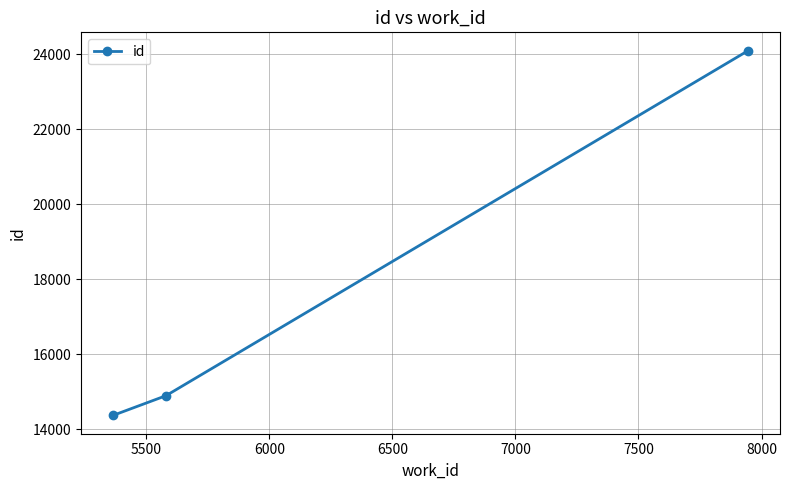

Reading left to right, transcribe all the data shown in this chart.

14372	14899	24095